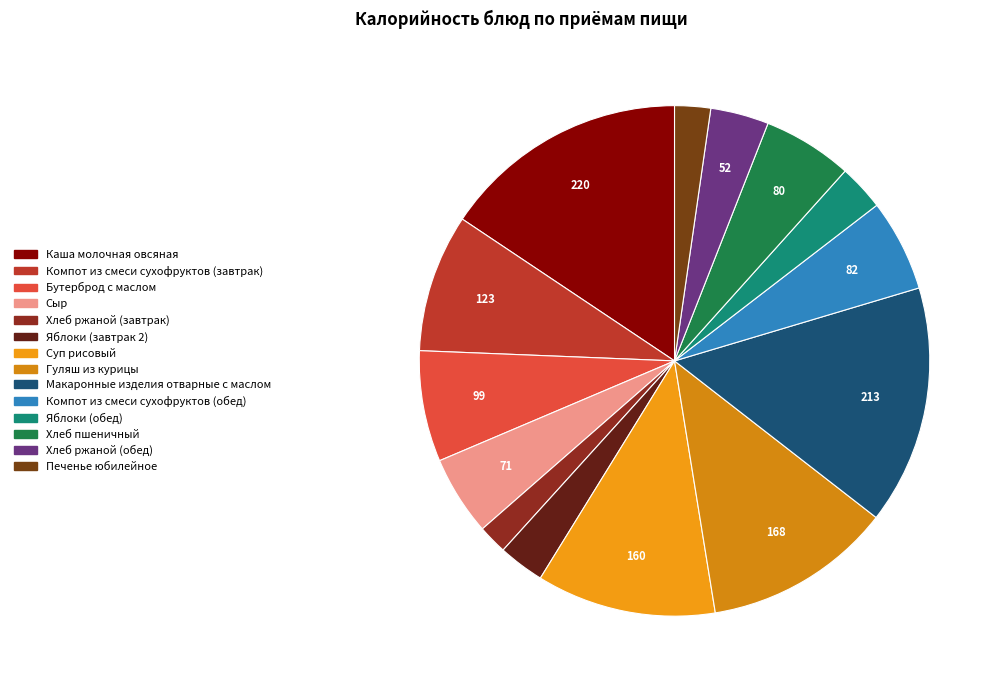

True or false: Яблоки (обед) accounts for 14% of the total.

False